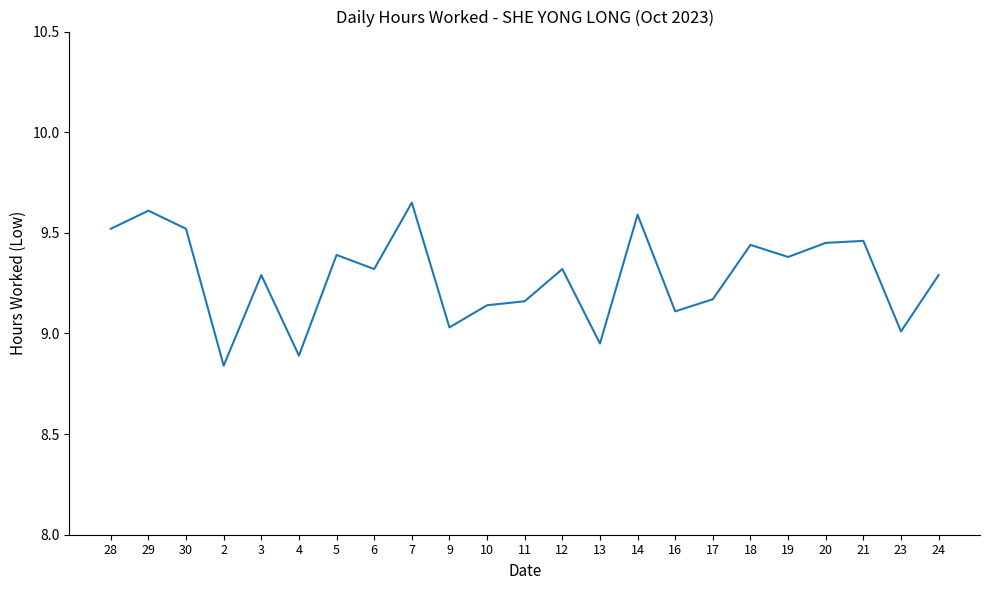

What value does the data have at 14?

9.6